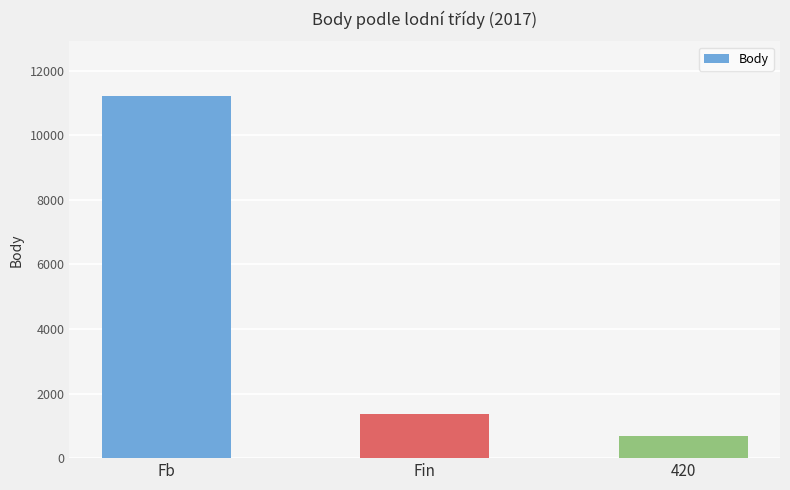

Where is the data nearest to the value 5947?

Fin